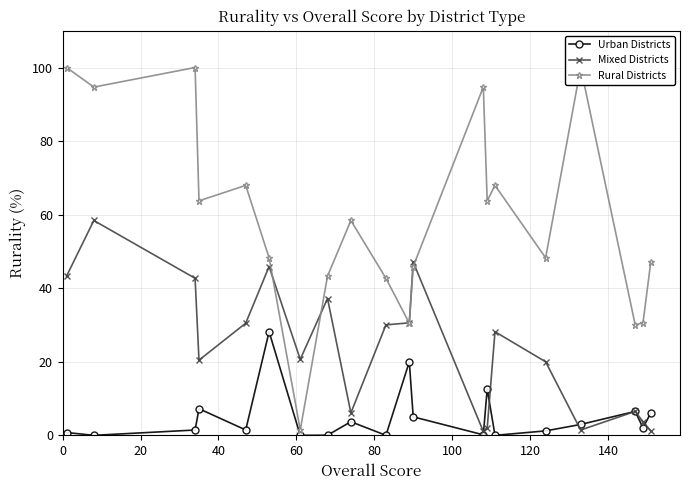

True or false: Urban Districts has more than 1 interior local peaks.

True